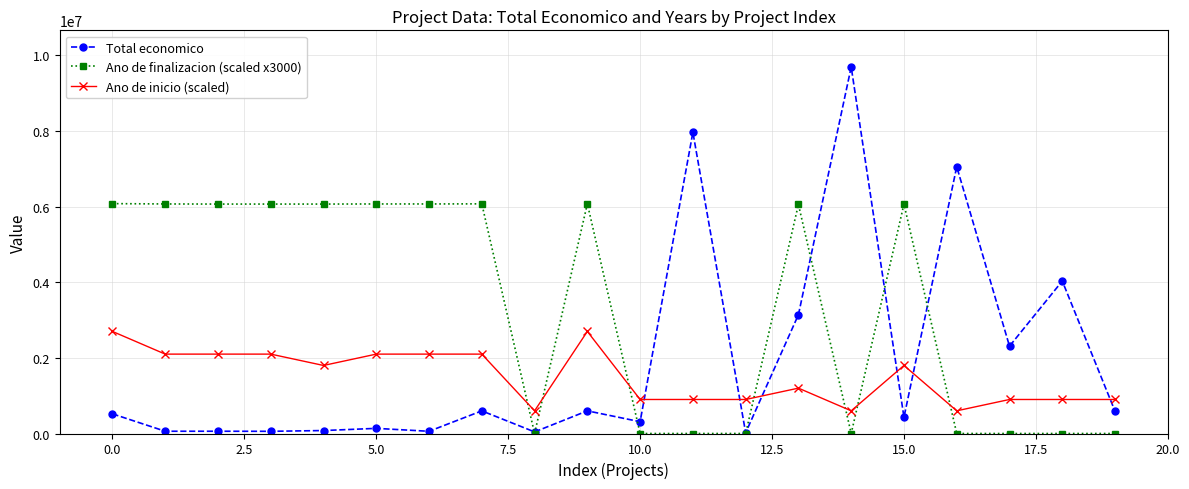

Rank the series by their maximum value, from lowest to highest.

Ano de inicio (scaled), Ano de finalizacion (scaled x3000), Total economico